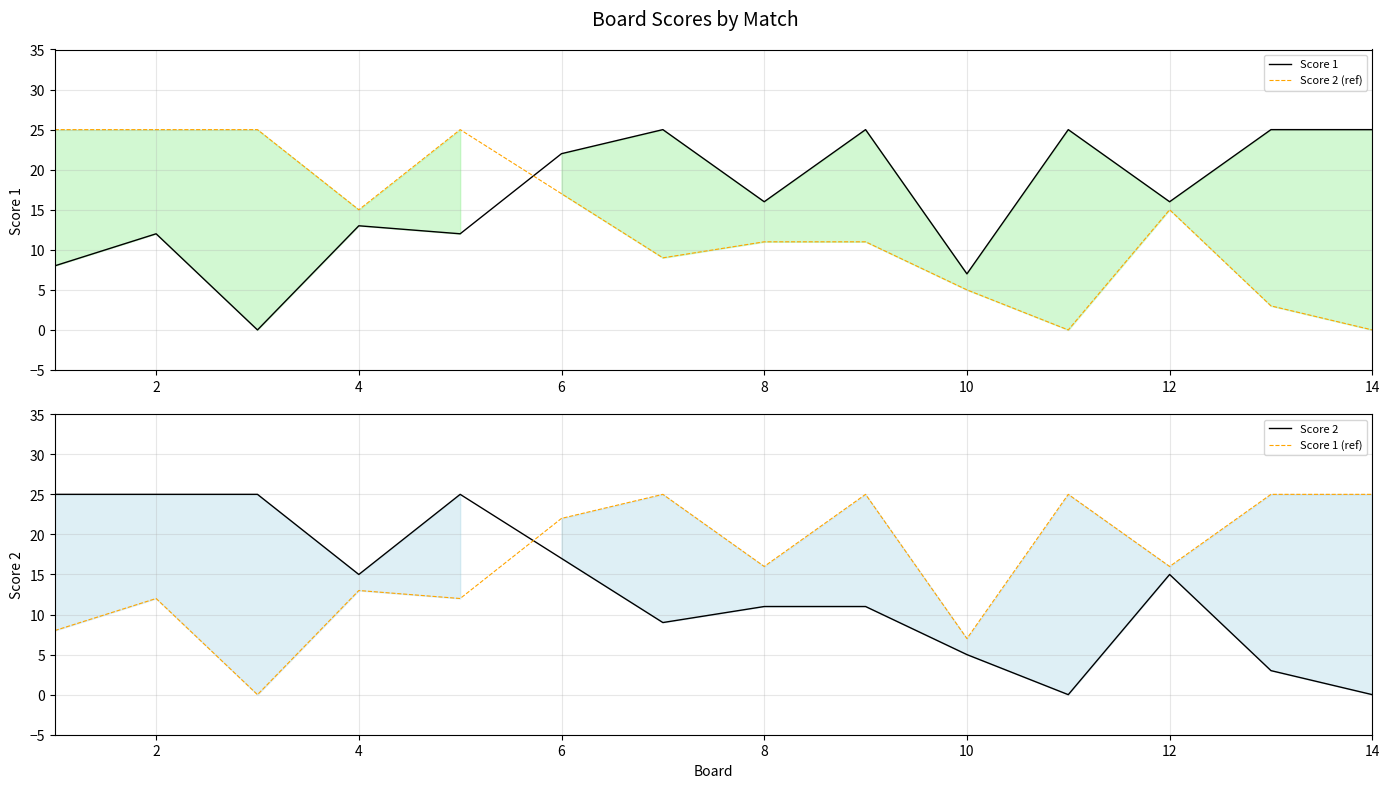

How many intersections are there between Score 2 and Score 1 (ref)?

1